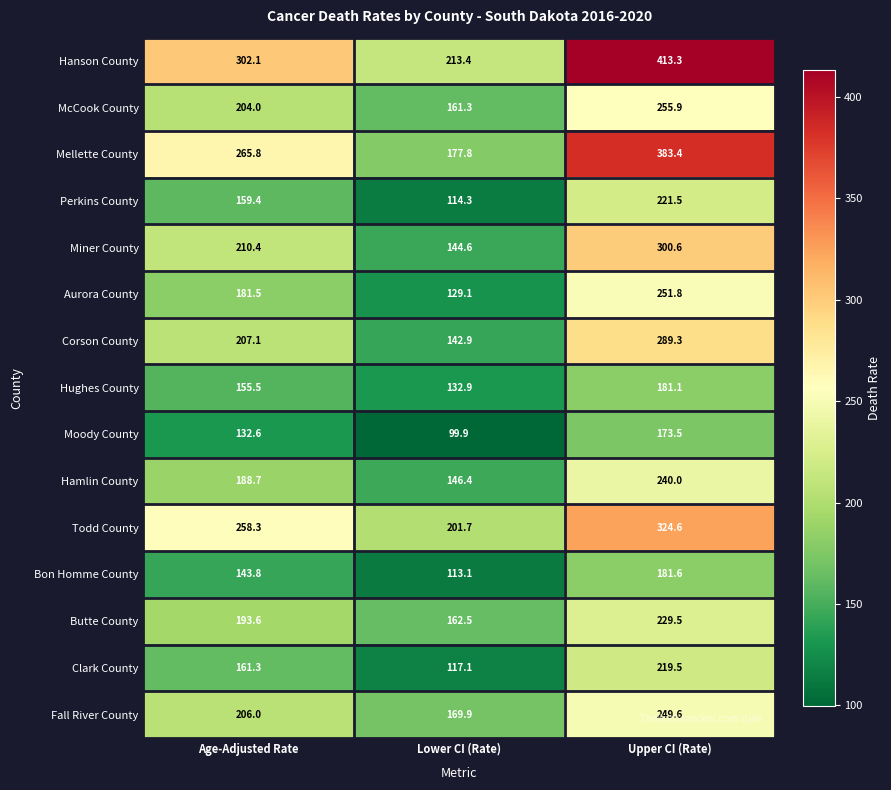

Rank the categories by Fall River County value from lowest to highest.

Lower CI (Rate), Age-Adjusted Rate, Upper CI (Rate)